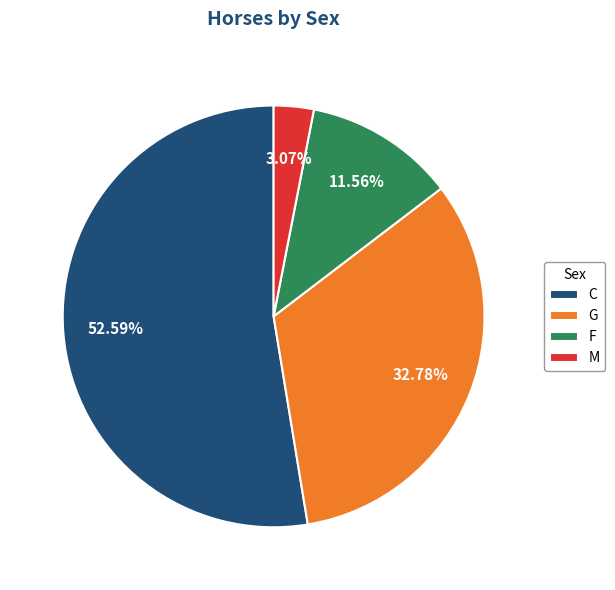

To the nearest percent, what is the difference between the largest and smallest slice percentages?

50%